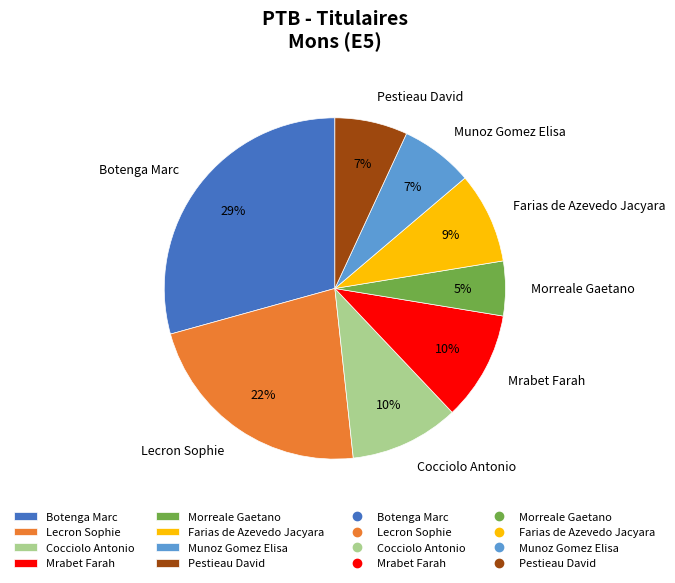

Which category has the smallest portion of the pie?

Morreale Gaetano